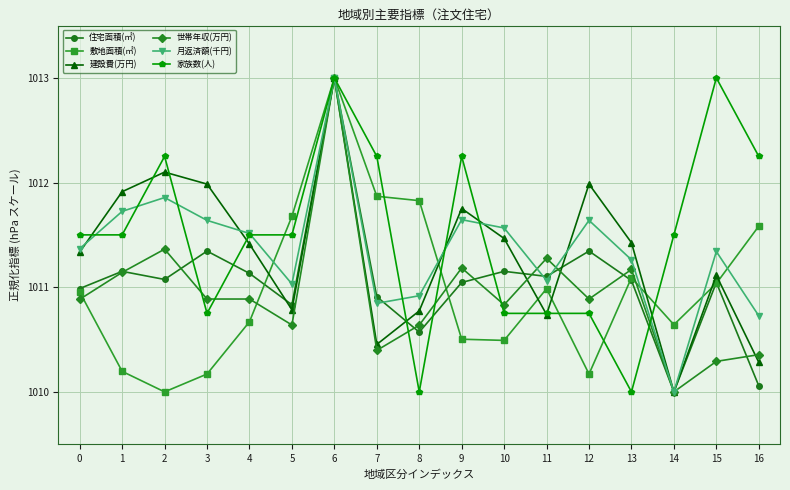

Is it true that 敷地面積(㎡) equals 1011.9 at 7?

True